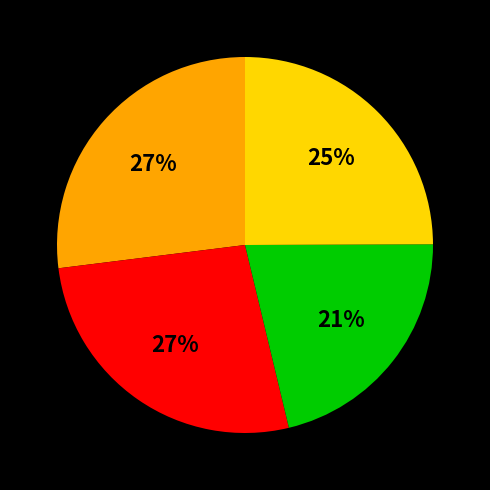

To the nearest percent, what is the average slice percentage?

25%